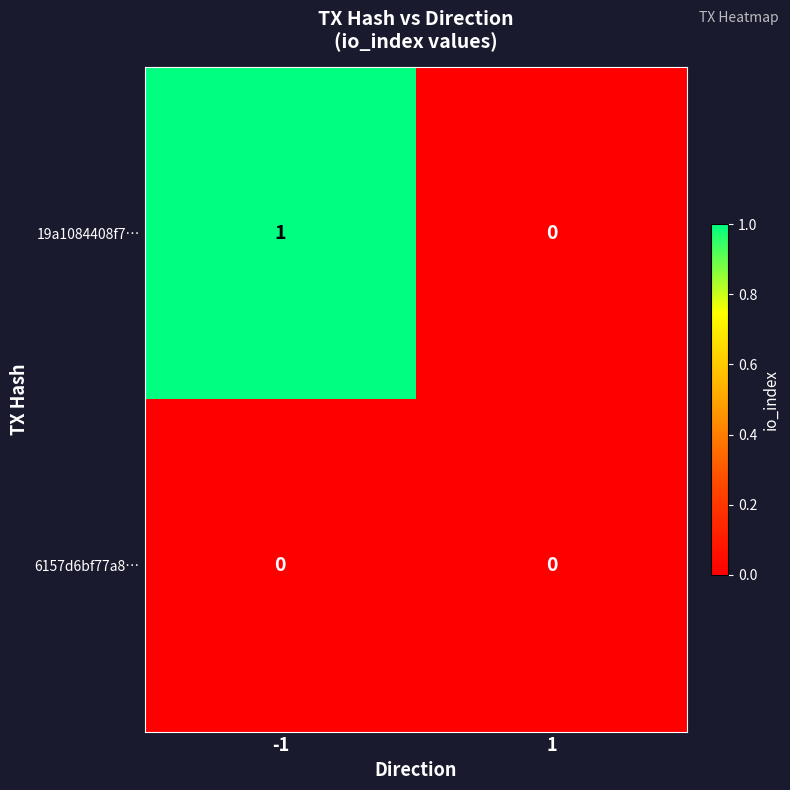

At -1, list the series in order from largest to smallest.

19a1084408f7…, 6157d6bf77a8…